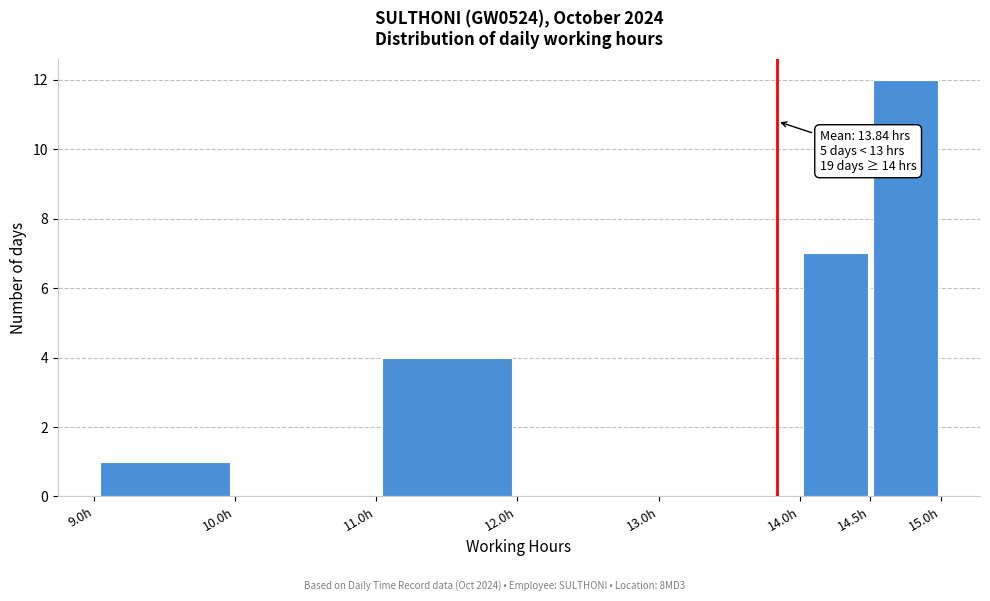

Over which range of the x-axis is the bar tallest?

14.5 to 15.0